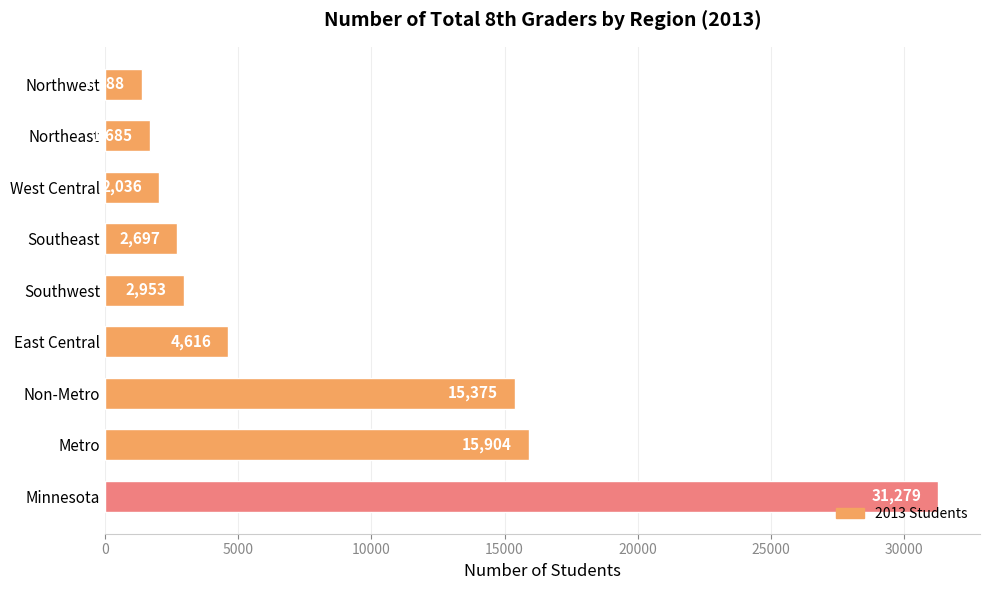

Rank the categories by value from lowest to highest.

Northwest, Northeast, West Central, Southeast, Southwest, East Central, Non-Metro, Metro, Minnesota